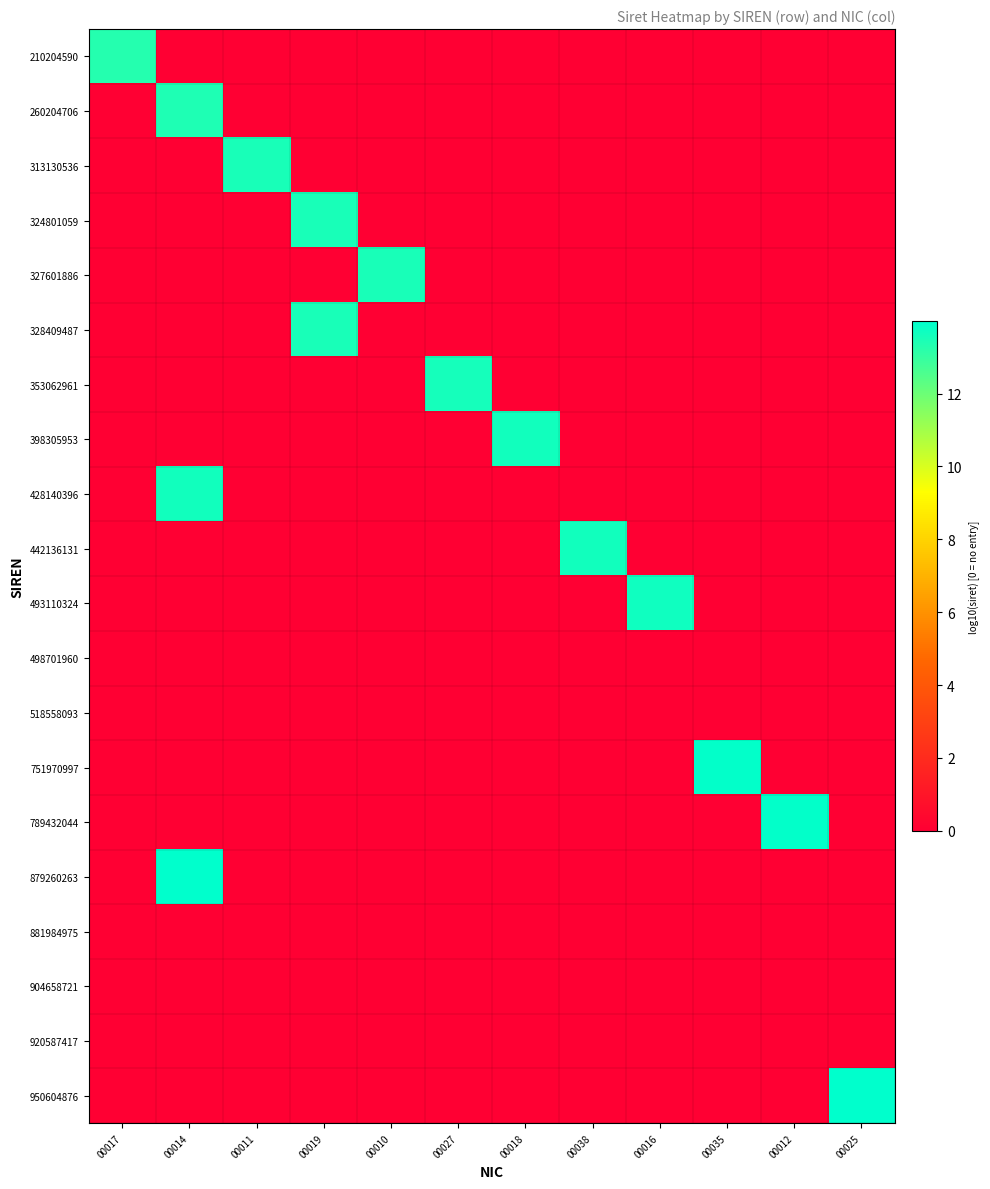

What is the spread (max minus min) of values at 00018?

13.6